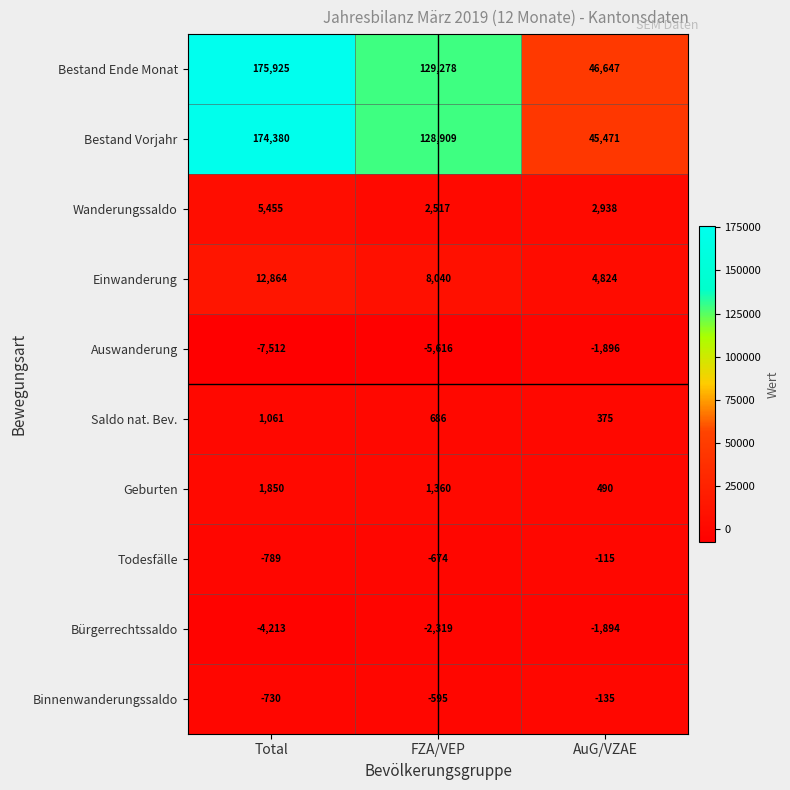

Reading right to left, list all the values displayed in this chart.

Bestand Ende Monat: 46647	129278	175925
Bestand Vorjahr: 45471	128909	174380
Wanderungssaldo: 2938	2517	5455
Einwanderung: 4824	8040	12864
Auswanderung: -1896	-5616	-7512
Saldo nat. Bev.: 375	686	1061
Geburten: 490	1360	1850
Todesfälle: -115	-674	-789
Bürgerrechtssaldo: -1894	-2319	-4213
Binnenwanderungssaldo: -135	-595	-730